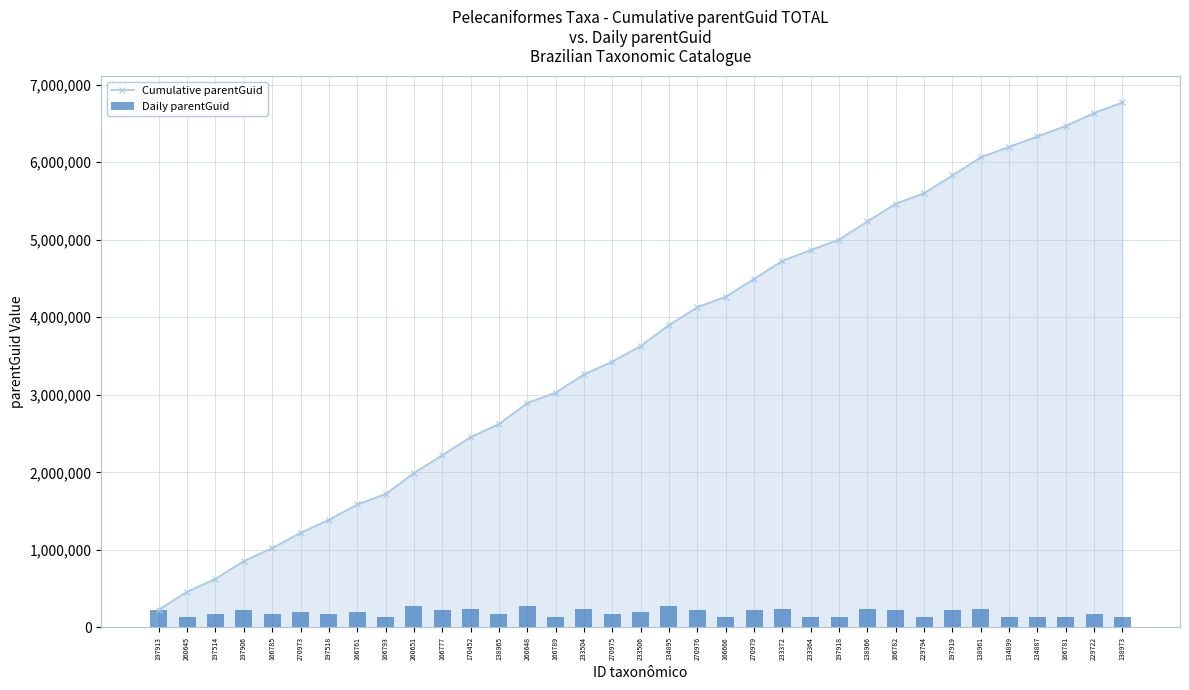

Which label corresponds to the smallest value in the chart?

166666